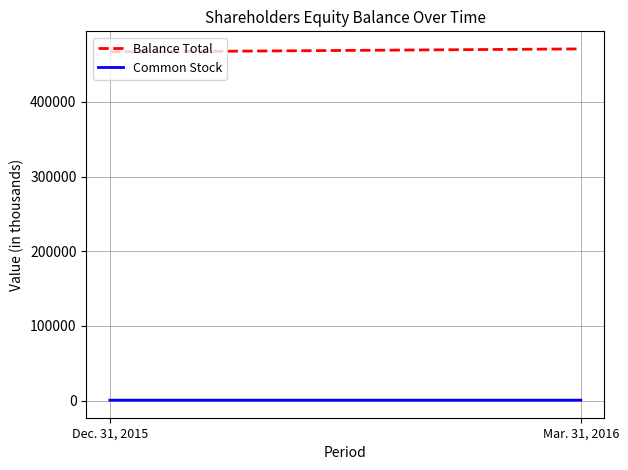

True or false: Balance Total has a value of 466765 at Dec. 31, 2015.

True